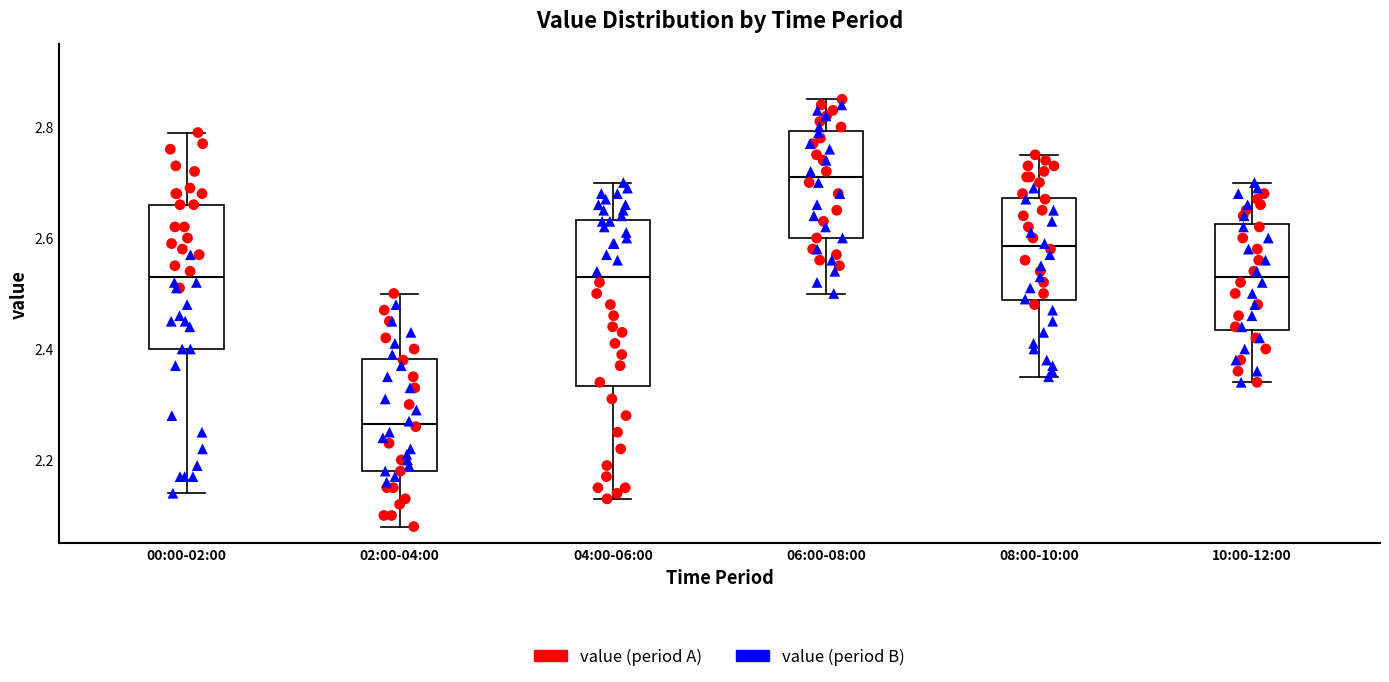

Where is the upper edge of the box for 02:00-04:00 on the y-axis? The values are not printed on the chart, so give them approximately, as read against the axis.

2.38